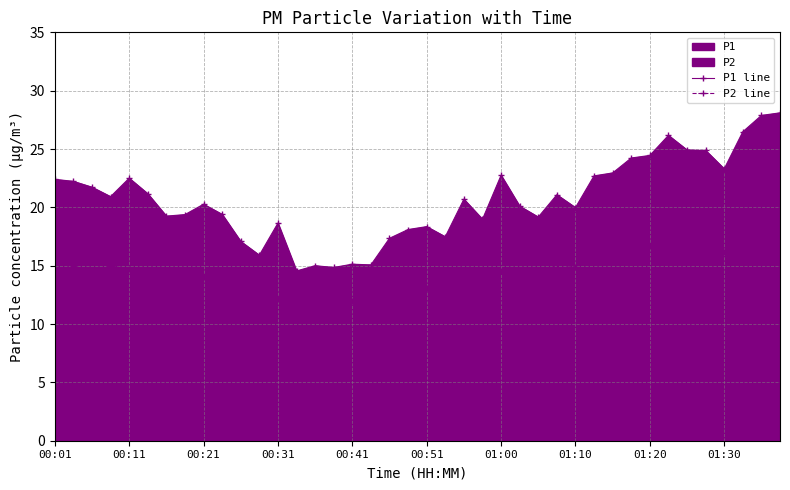

What is the difference between the maximum and minimum values in the P2 line series?

7.0